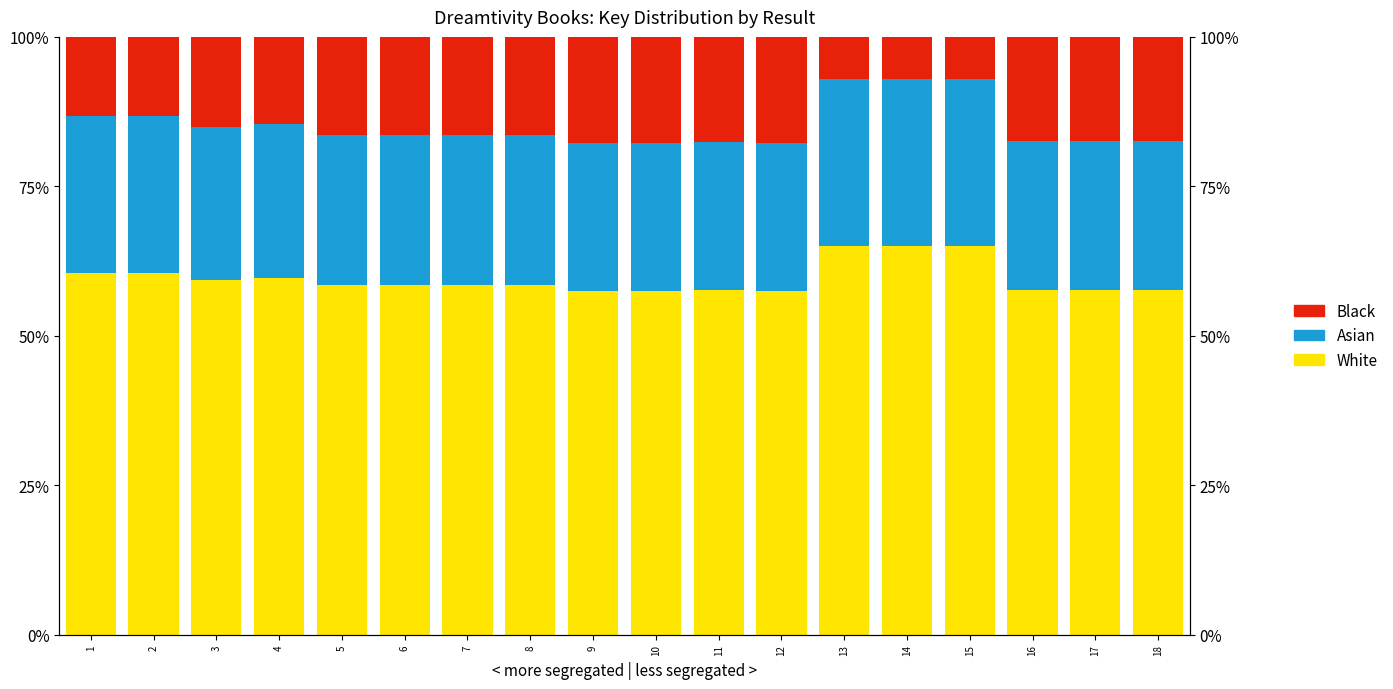

What is the highest value of the Black series?

17.8